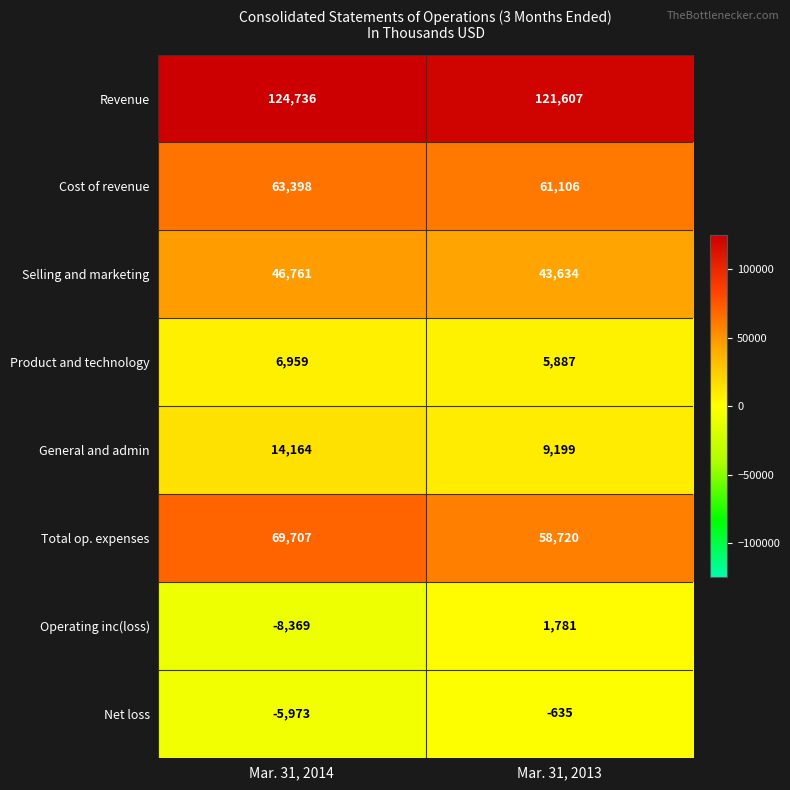

What is the difference between the highest and lowest values at Mar. 31, 2014?

133105